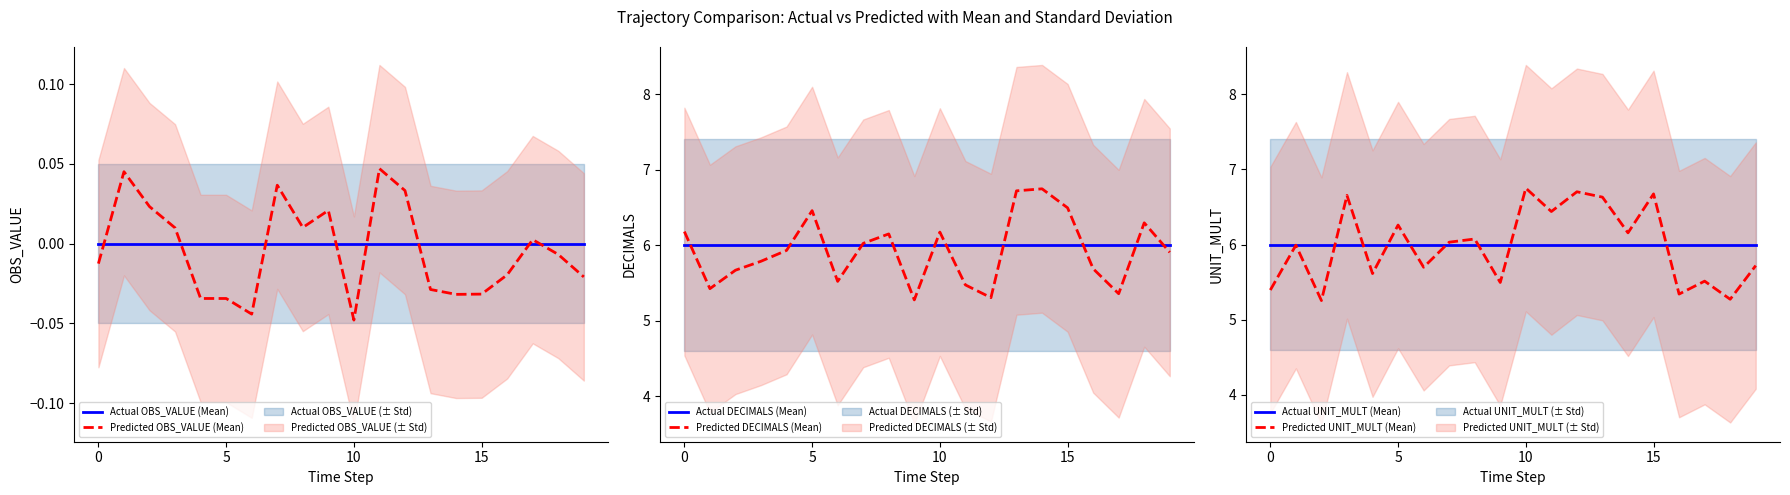

True or false: Predicted OBS_VALUE (Mean) has a value of 0.1 at 5.

False